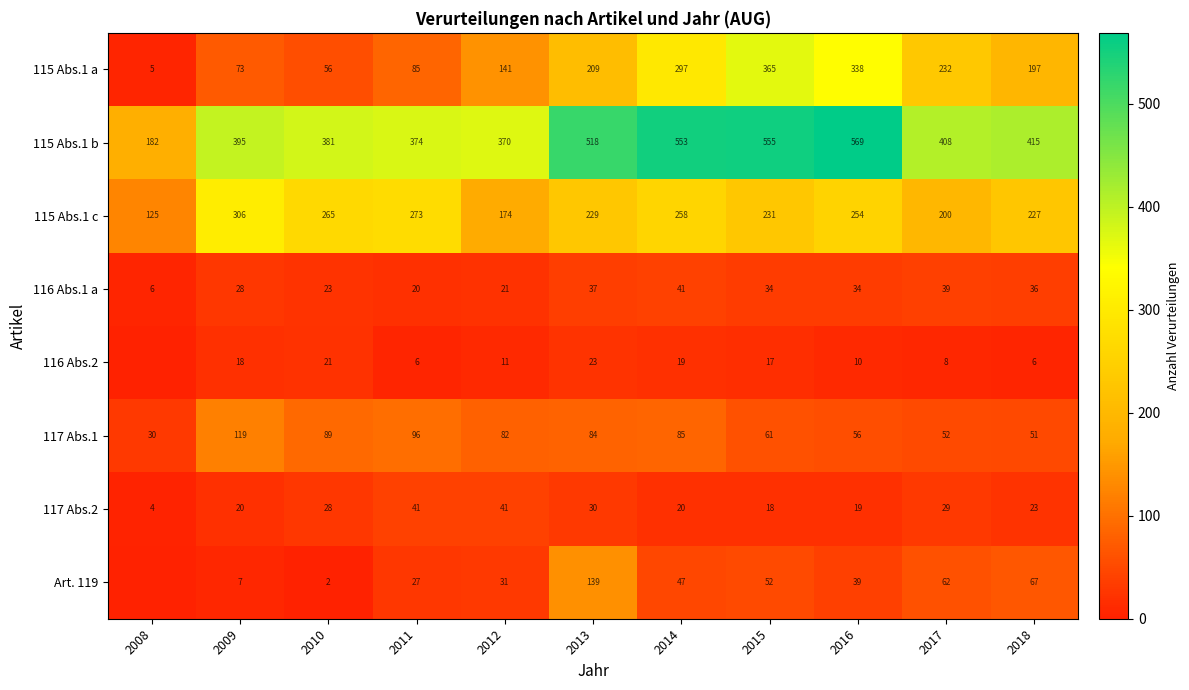

At which label does 115 Abs.1 a reach its minimum?

2008